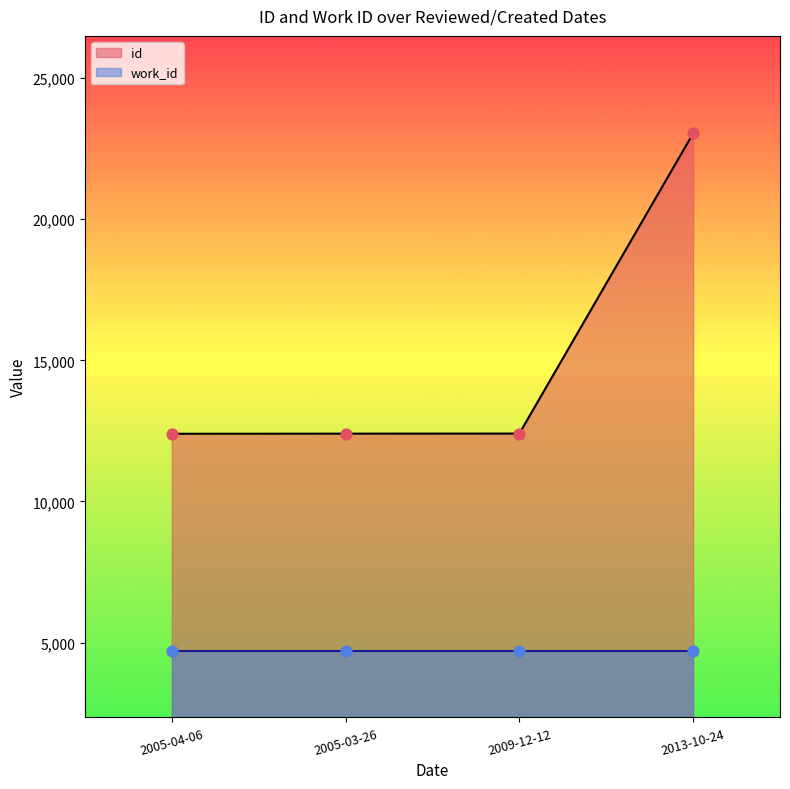

Which has a higher value, 2005-03-26 or 2005-04-06?

2005-03-26